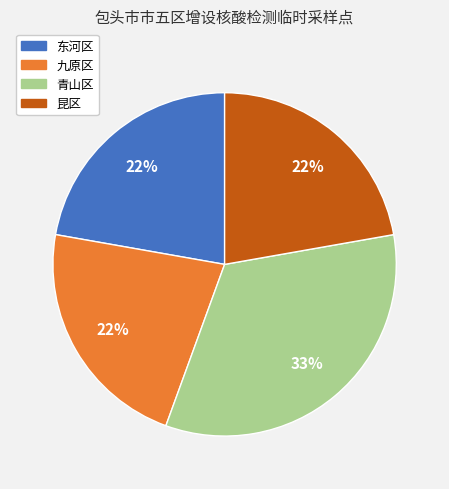

Does 九原区 represent more than half of the total?

No